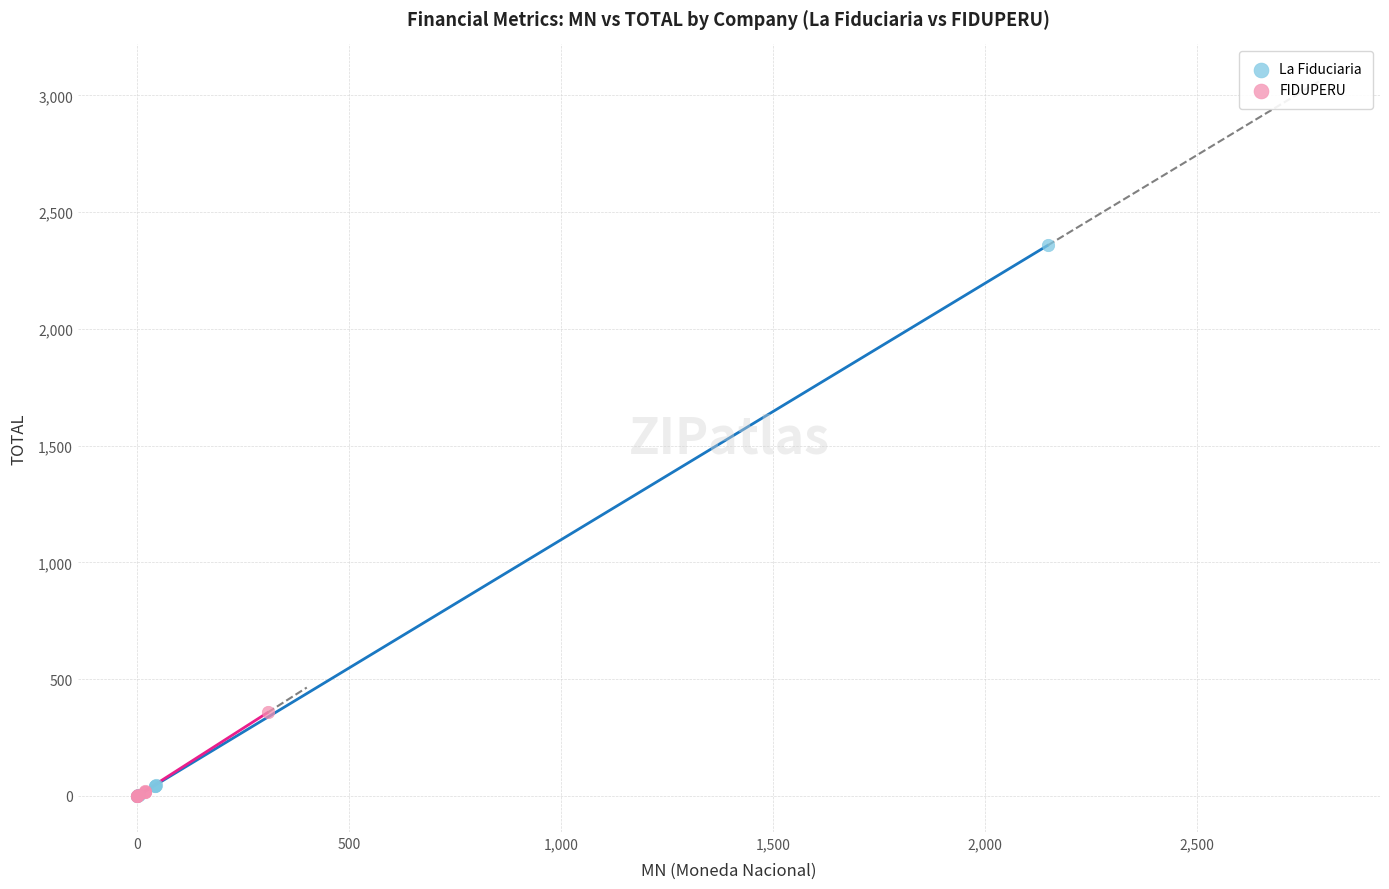

Which series reaches the maximum Y coordinate?

La Fiduciaria